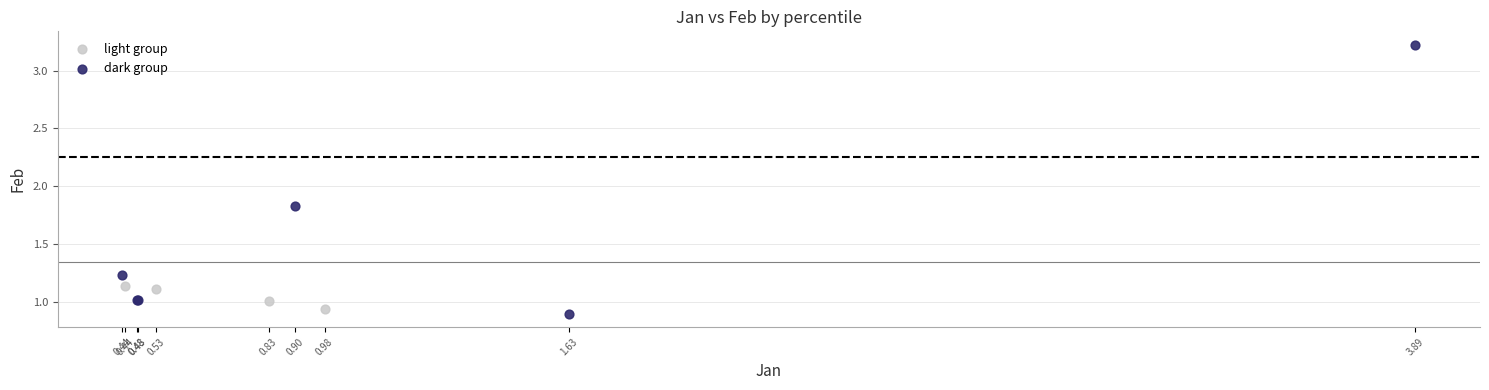

Which series contains the lowest Y value?

dark group